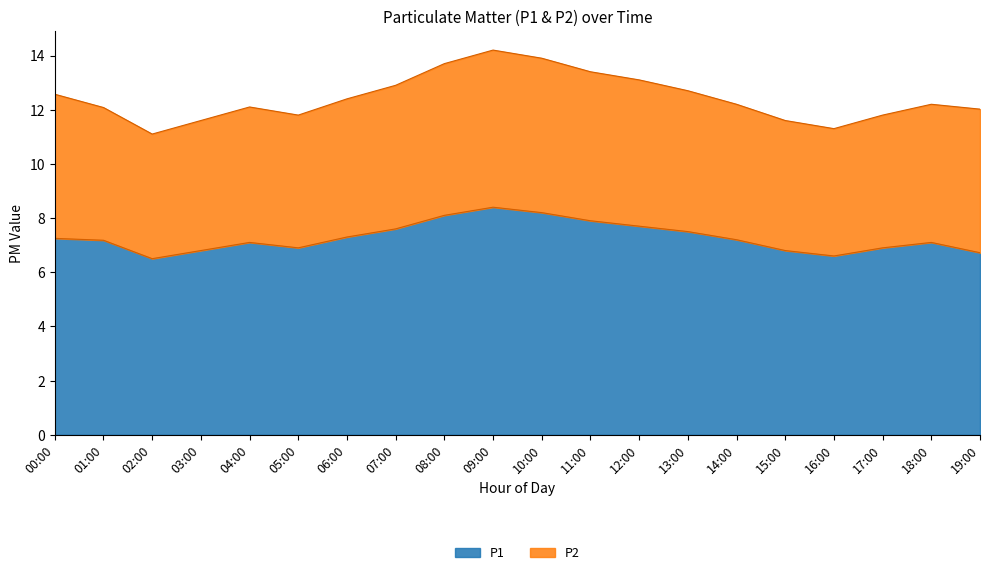

Rank the categories by value from lowest to highest.

02:00, 16:00, 19:00, 03:00, 15:00, 05:00, 17:00, 04:00, 18:00, 01:00, 14:00, 00:00, 06:00, 13:00, 07:00, 12:00, 11:00, 08:00, 10:00, 09:00